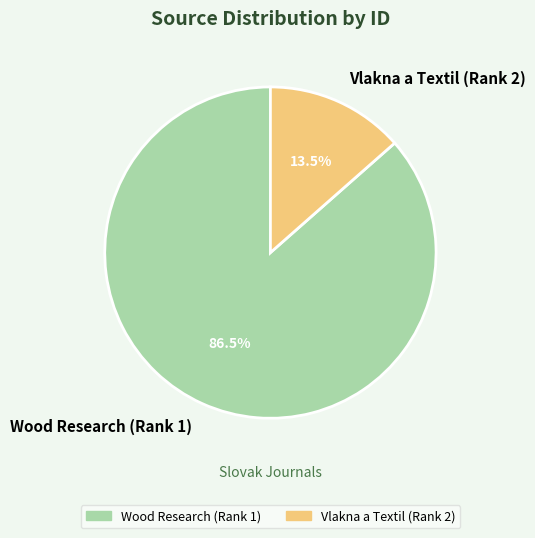

Is there any slice that represents more than half of the pie?

Yes